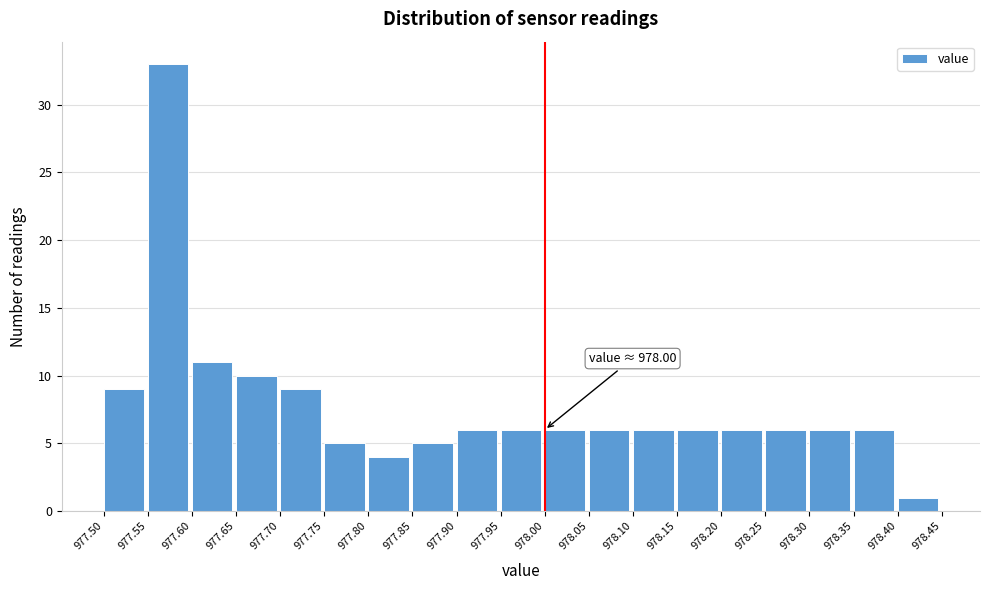

Which range on the x-axis has the tallest bar?

977.55 to 977.60